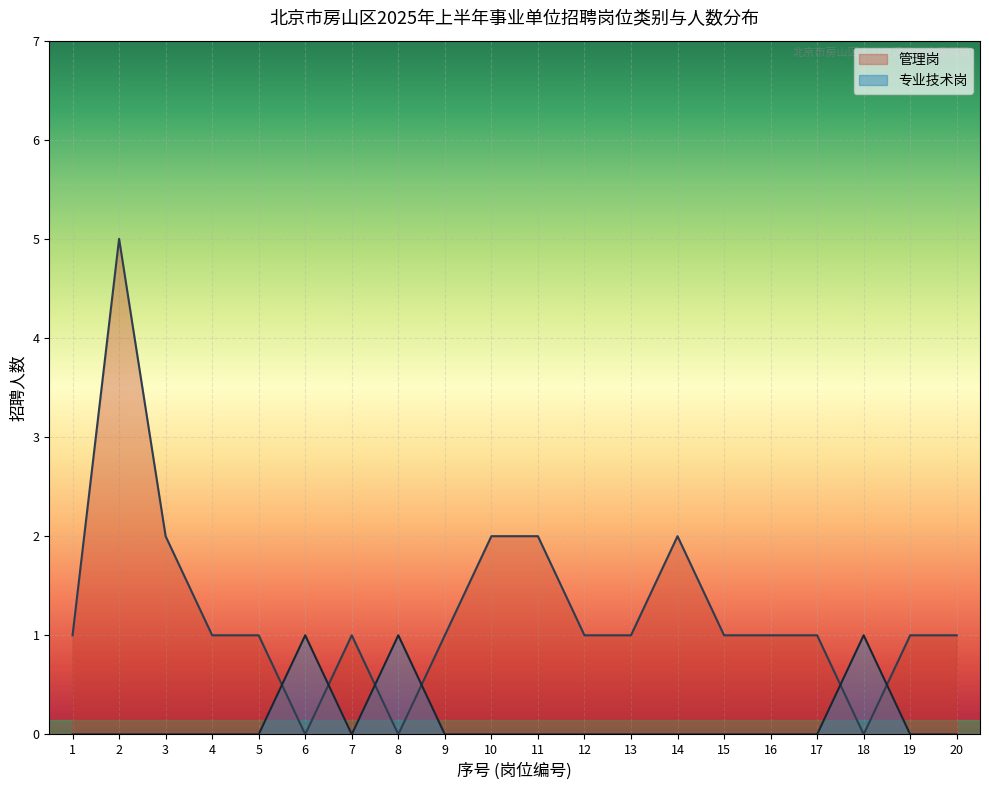

True or false: 管理岗 has a value of 1 at 12.

True